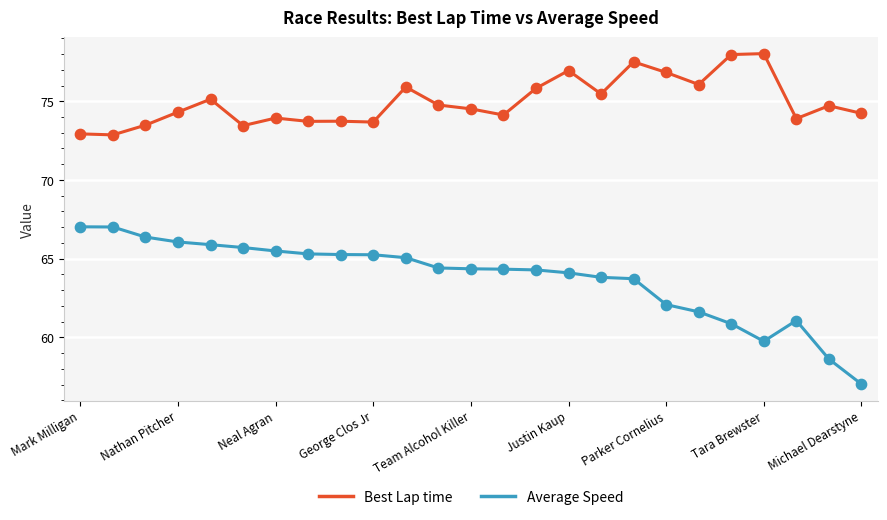

Which series has the largest total across all categories?

Best Lap time